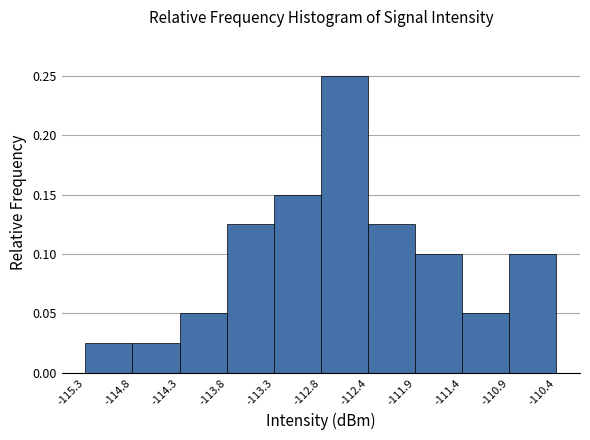

How tall is the bar that spans -111.4 to -110.9 on the x-axis? The values are not printed on the chart, so give them approximately, as read against the axis.

0.050